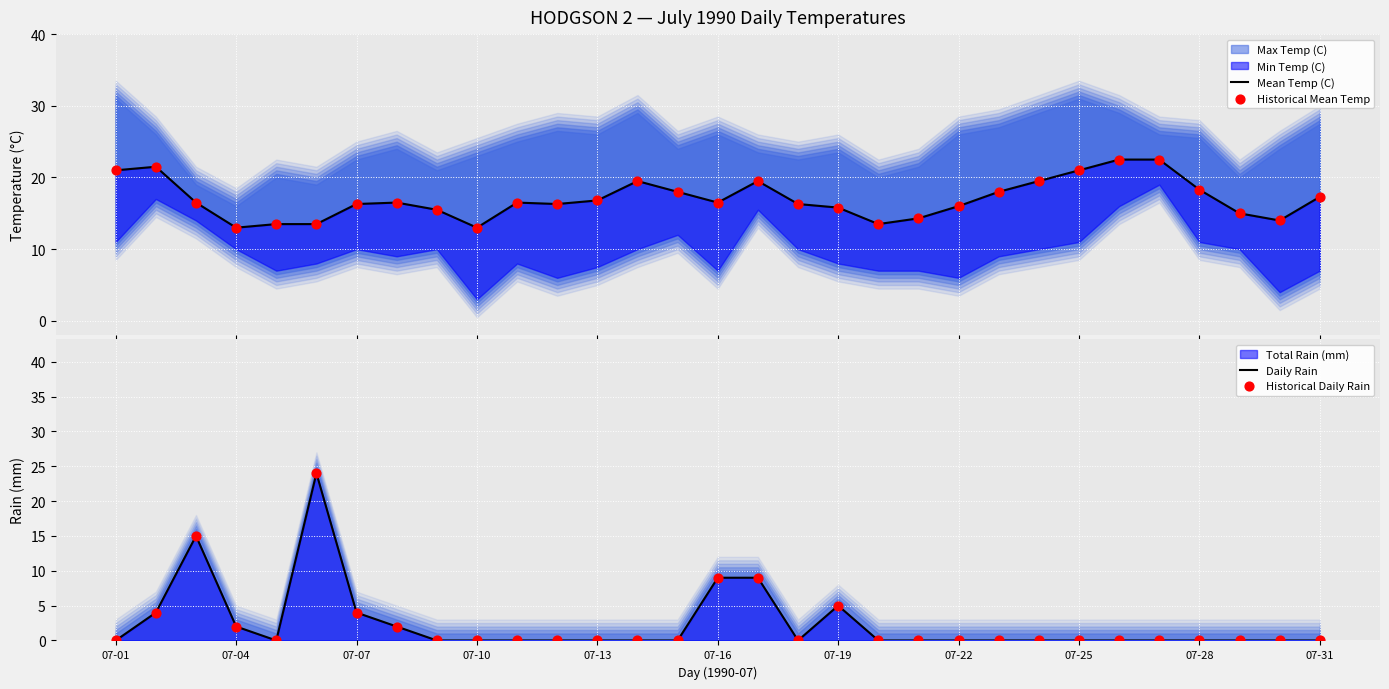

At how many categories does at least one series exceed 8?

31